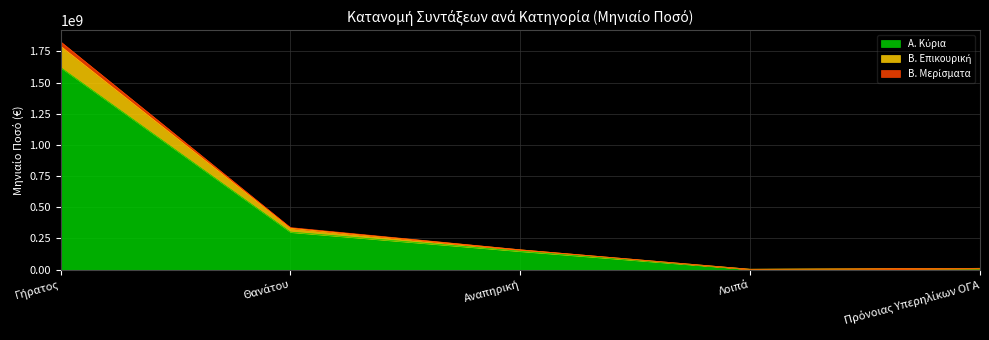

Reading left to right, list all the values displayed in this chart.

Α. Κύρια: Γήρατος=1621546278.7	Θανάτου=301397689.8	Αναπηρική=147923656.1	Λοιπά=2984111.9	Πρόνοιας Υπερηλίκων ΟΓΑ=10650451.0
Β. Επικουρική: Γήρατος=1828281062.5	Θανάτου=337393673.2	Αναπηρική=159056081.8	Λοιπά=2984111.9	Πρόνοιας Υπερηλίκων ΟΓΑ=10650451.0
Β. Μερίσματα: Γήρατος=1792836844.0	Θανάτου=332801750.6	Αναπηρική=159046602.5	Λοιπά=2984111.9	Πρόνοιας Υπερηλίκων ΟΓΑ=10650451.0